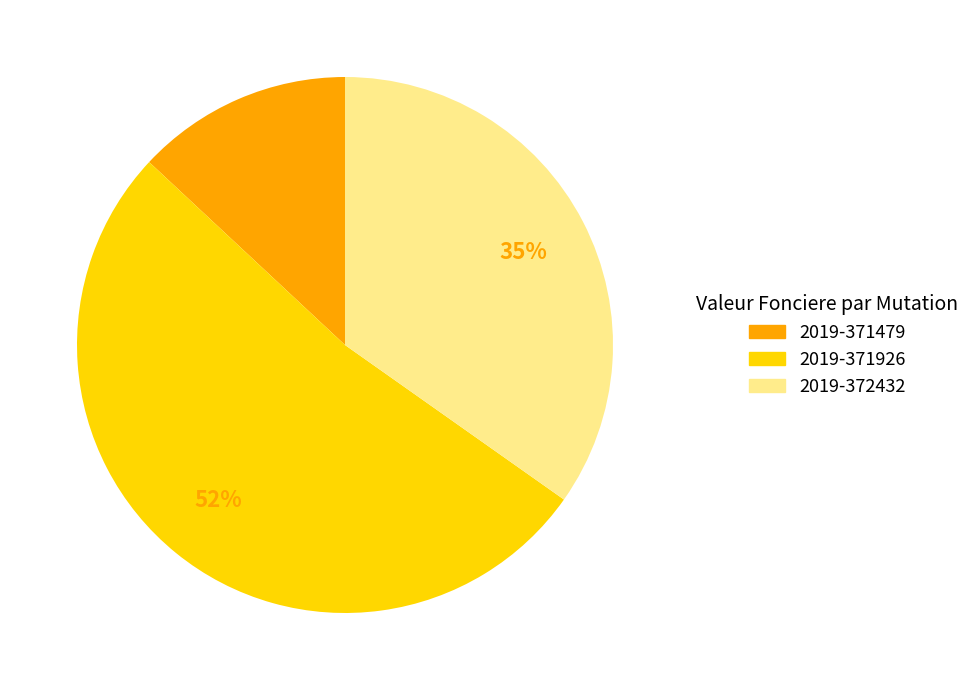

Do 2019-371926 and 2019-371479 together represent more than half of the pie?

Yes